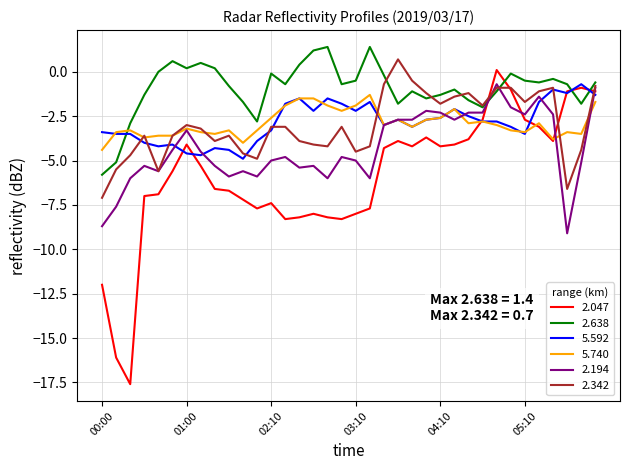

What is the lowest value of the 2.047 series?

-17.6